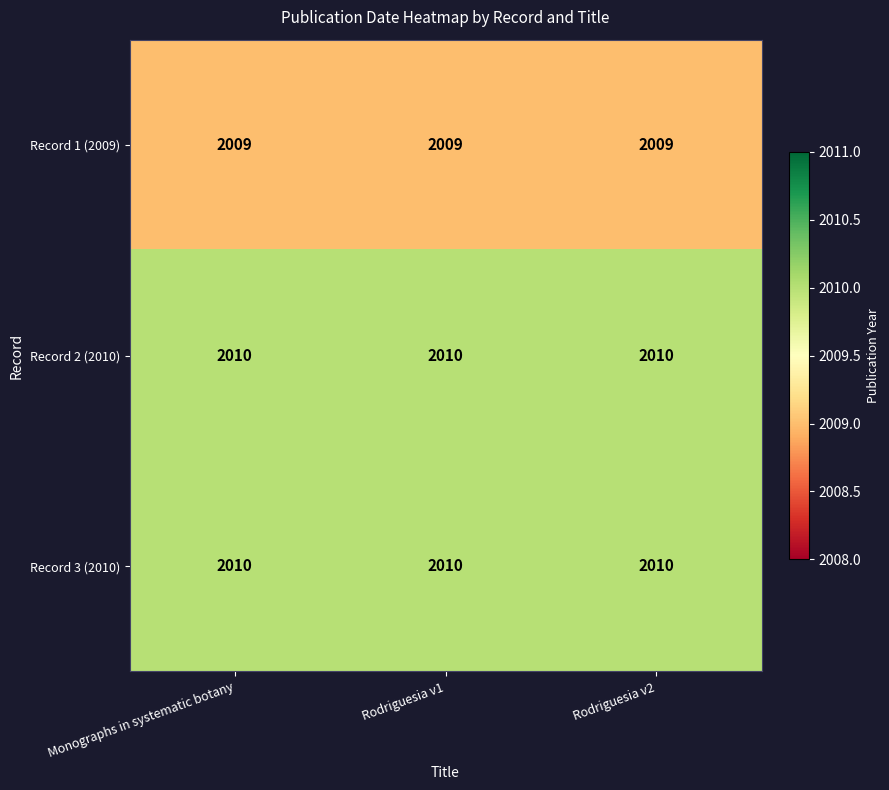

Is it true that Record 3 (2010) equals 1248 at Rodriguesia v1?

False